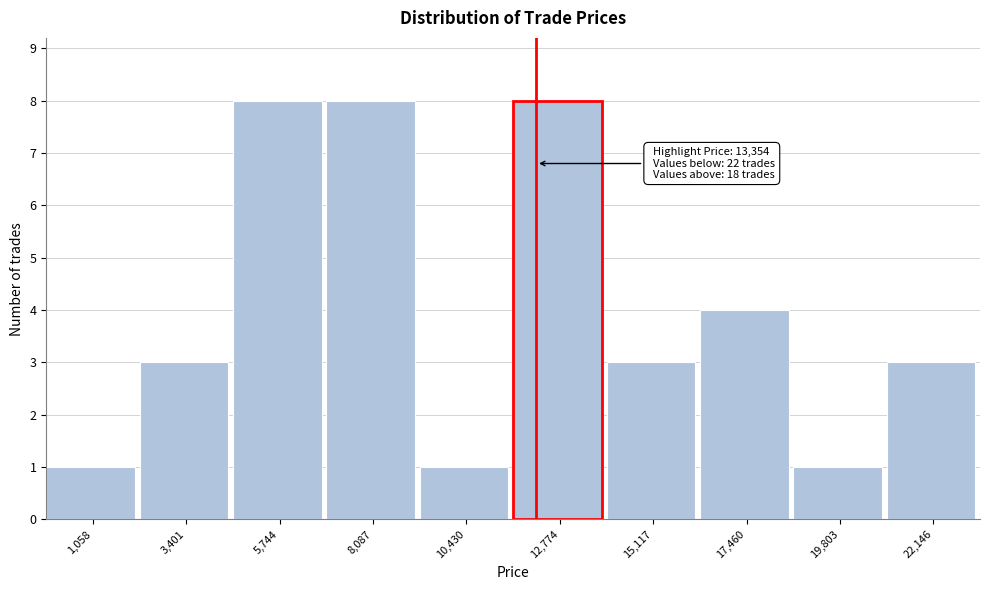

Reading left to right, extract all data points from this chart.

1,058=1	3,401=3	5,744=8	8,087=8	10,430=1	12,774=8	15,117=3	17,460=4	19,803=1	22,146=3